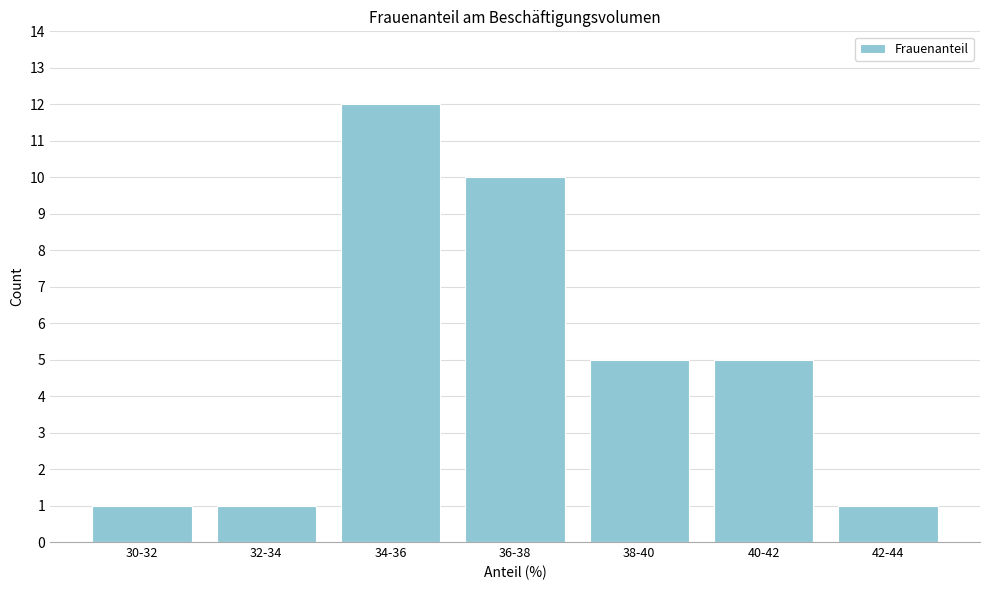

Reading left to right, transcribe all the data shown in this chart.

1	1	12	10	5	5	1